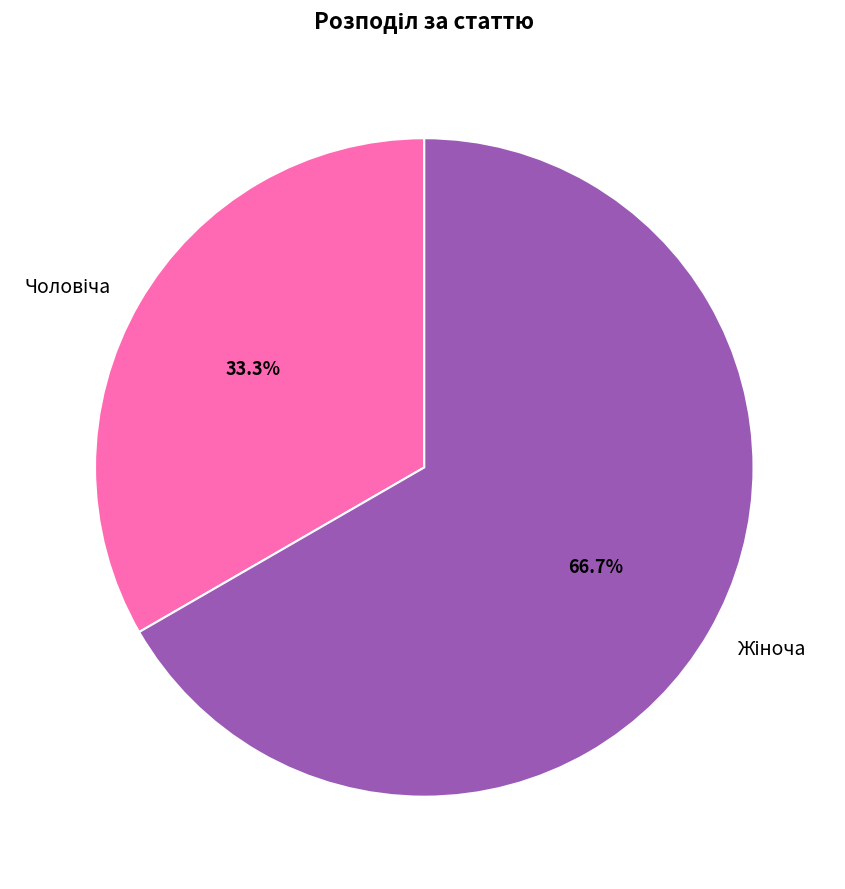

Is there any slice that represents more than half of the pie?

Yes